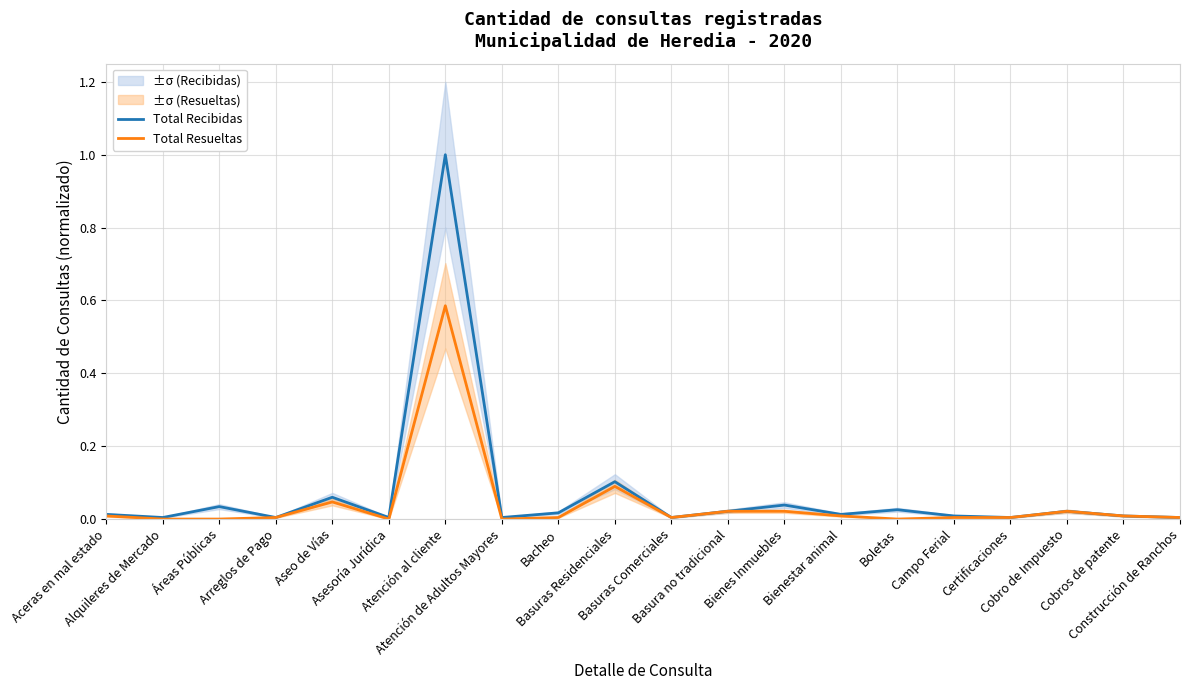

At Aceras en mal estado, list the series in order from largest to smallest.

Total Recibidas, Total Resueltas